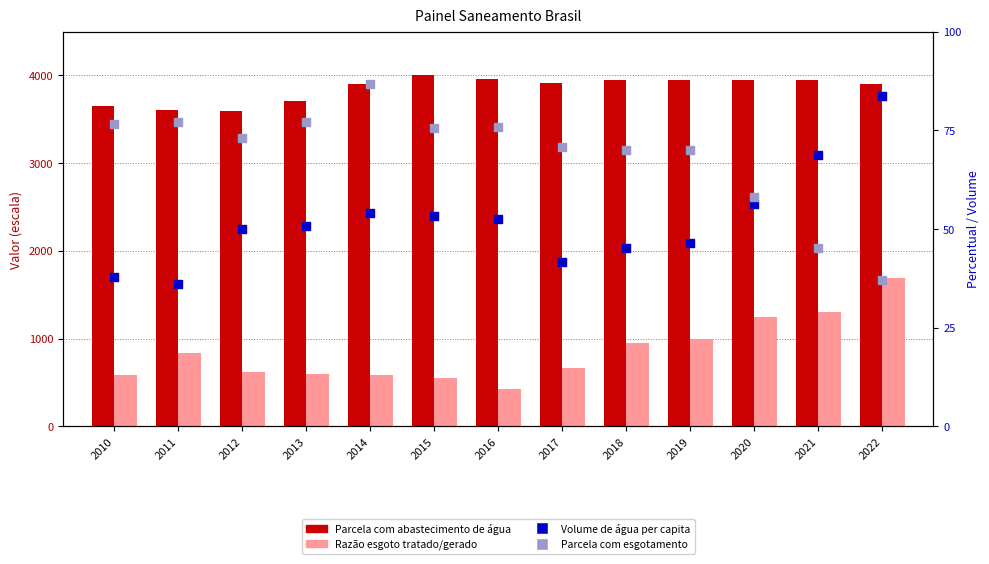

Which series reaches the minimum Y coordinate?

Volume de água per capita (L/dia)